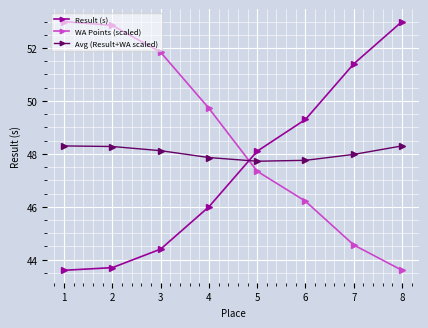

What are all the series names shown in the legend?

Result (s), WA Points (scaled), Avg (Result+WA scaled)